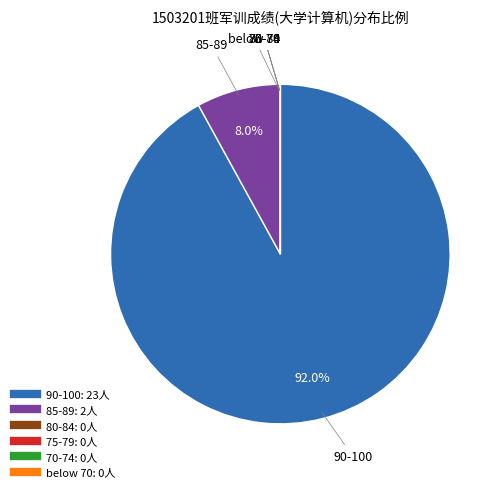

Is there a majority slice in this chart?

Yes